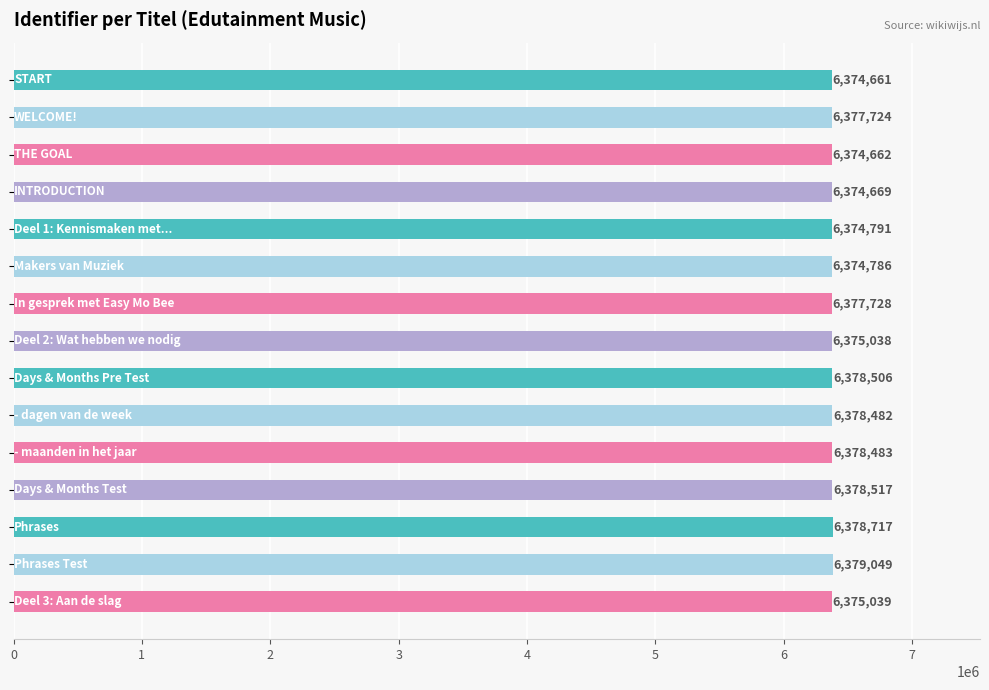

Count the number of categories in the chart.

15